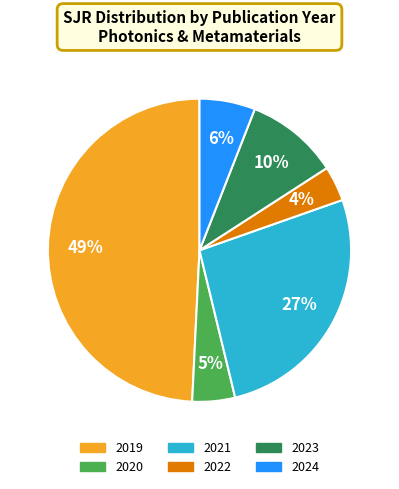

To the nearest percent, what is the average slice percentage?

17%